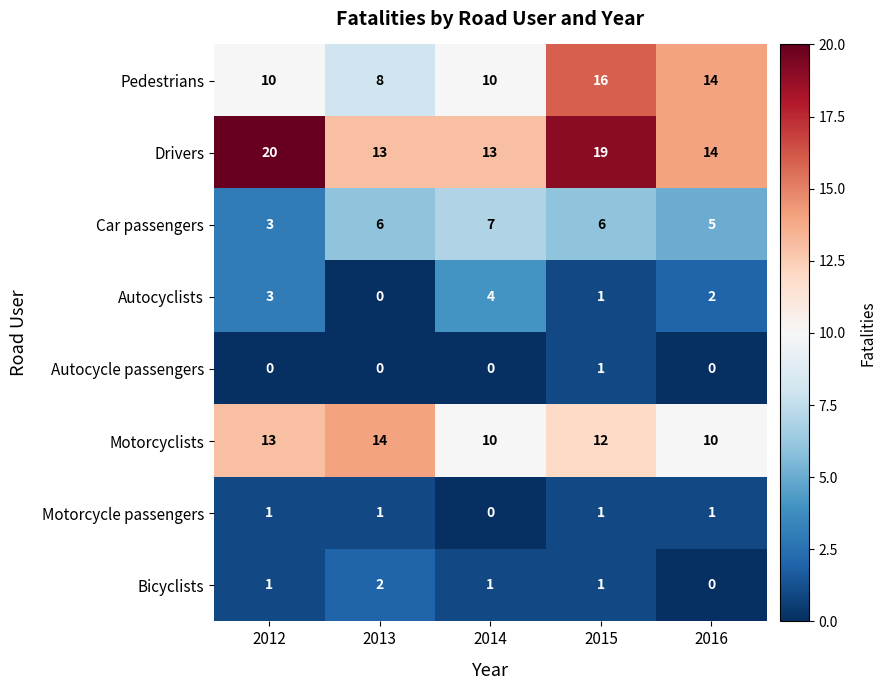

How many categories are shown in the chart?

5